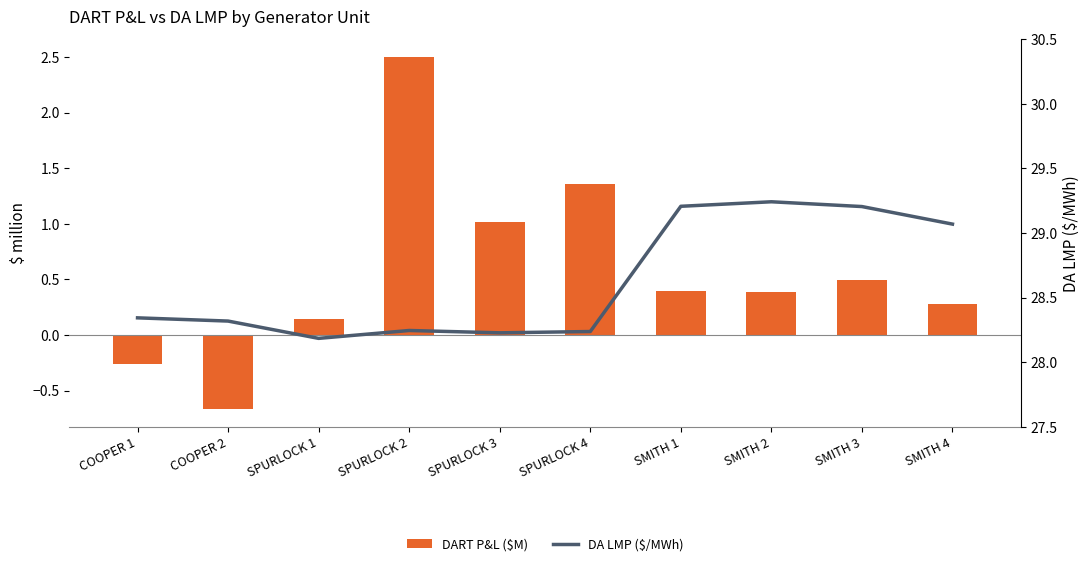

Rank the series by their maximum value, from lowest to highest.

DART P&L ($M), DA LMP ($/MWh)